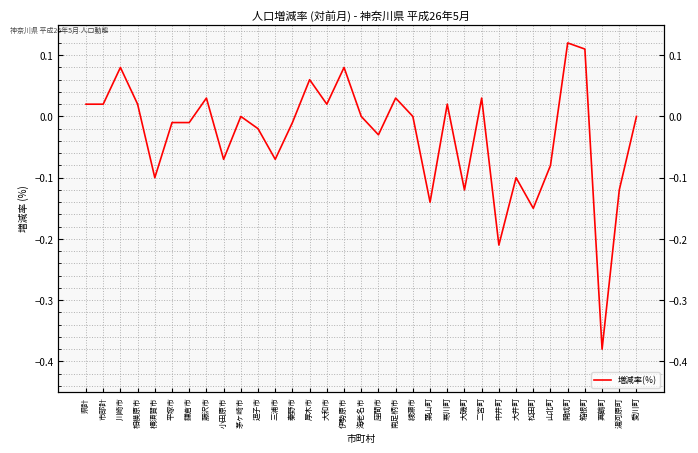

Between 藤沢市 and 南足柄市, which is larger?

藤沢市